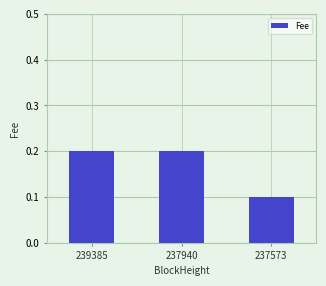

At which category does the chart reach its minimum across all series?

237573